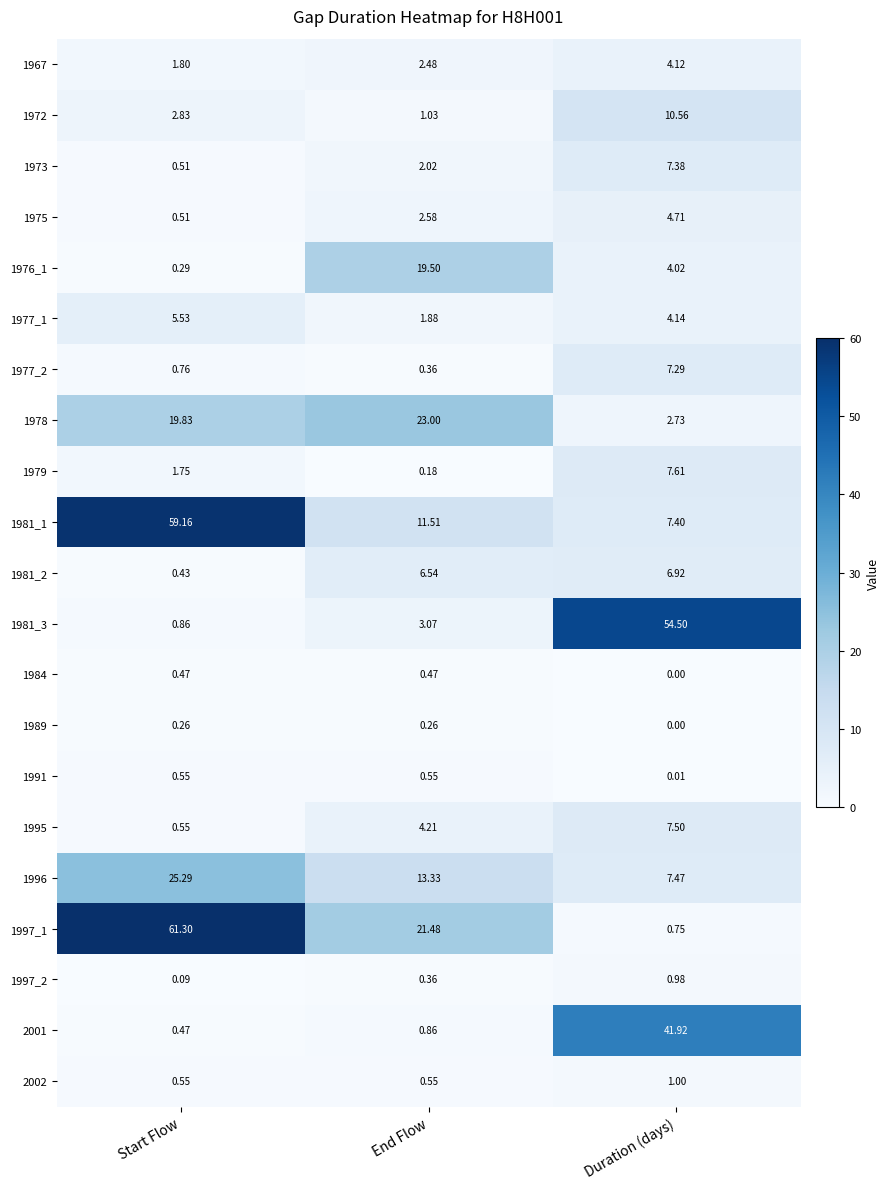

List the series in order of their peak value, highest first.

1997_1, 1981_1, 1981_3, 2001, 1996, 1978, 1976_1, 1972, 1979, 1995, 1973, 1977_2, 1981_2, 1977_1, 1975, 1967, 2002, 1997_2, 1991, 1984, 1989